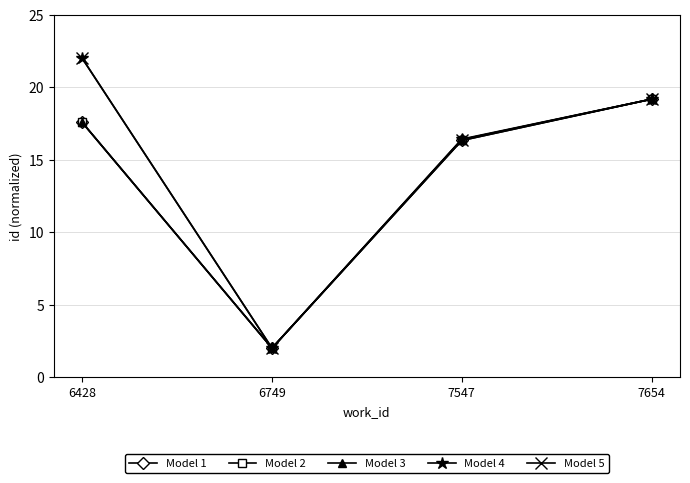

What is the value of the Model 2 point at the 3rd from the left?

16.4